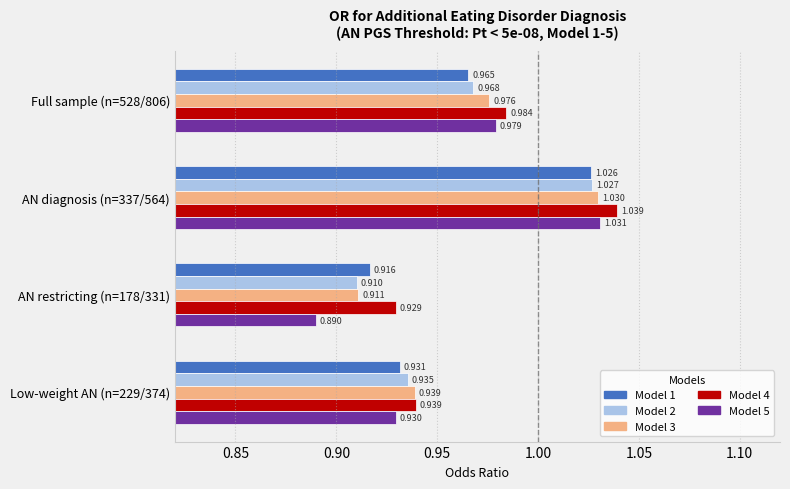

Is the value of Model 5 at Low-weight AN (n=229/374) greater than the value of Model 2 at Low-weight AN (n=229/374)?

No